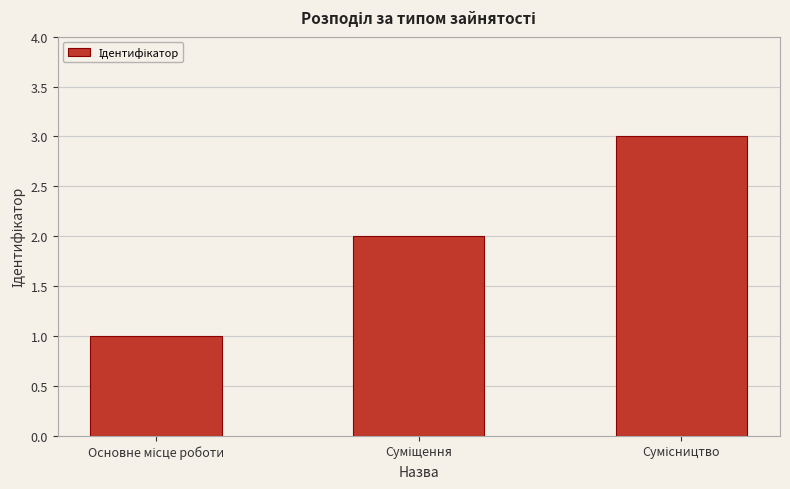

What is the maximum value shown in the chart?

3